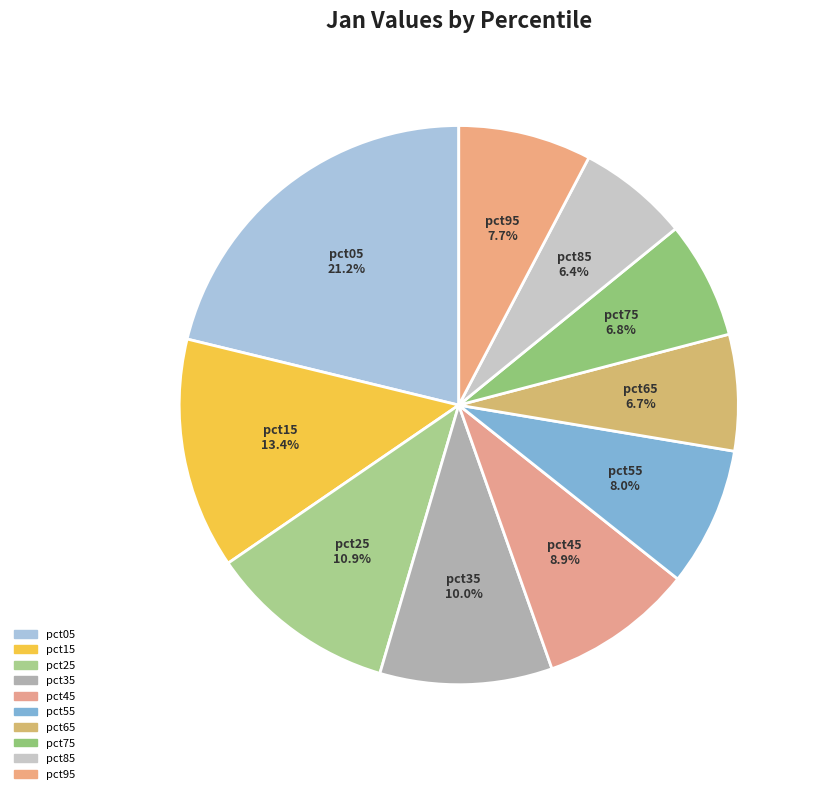

Is there any slice that represents more than half of the pie?

No